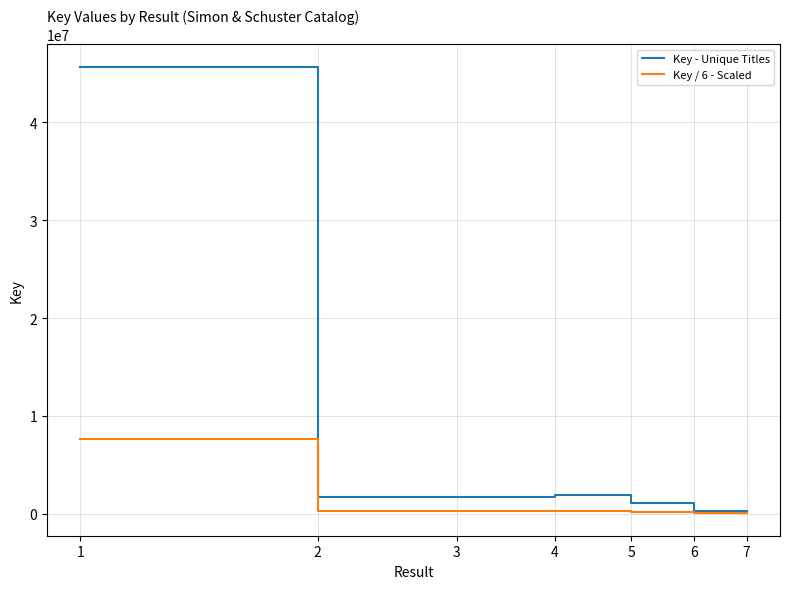

How many lines are shown in the chart?

2